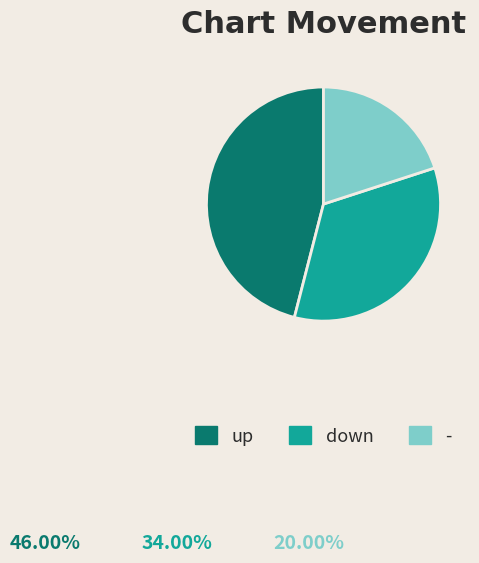

Does - represent more than half of the total?

No